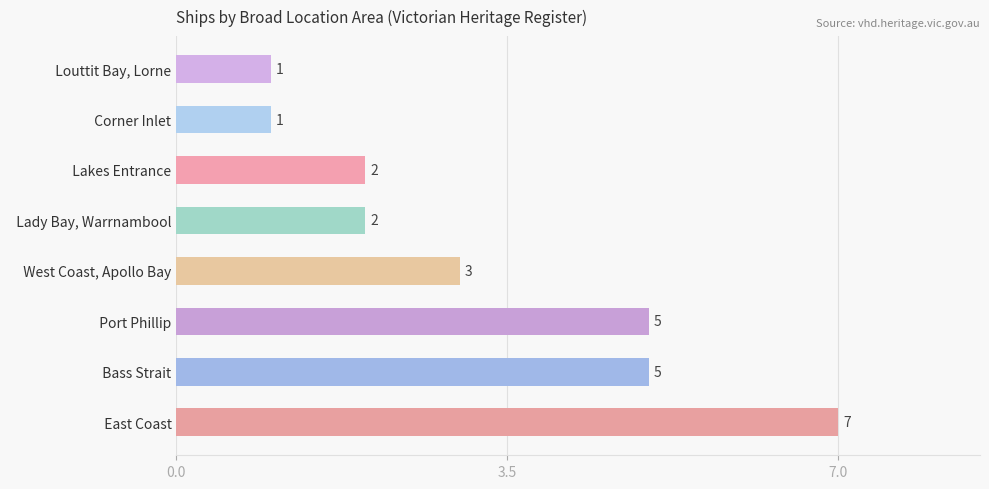

What is the sum of all values?

26